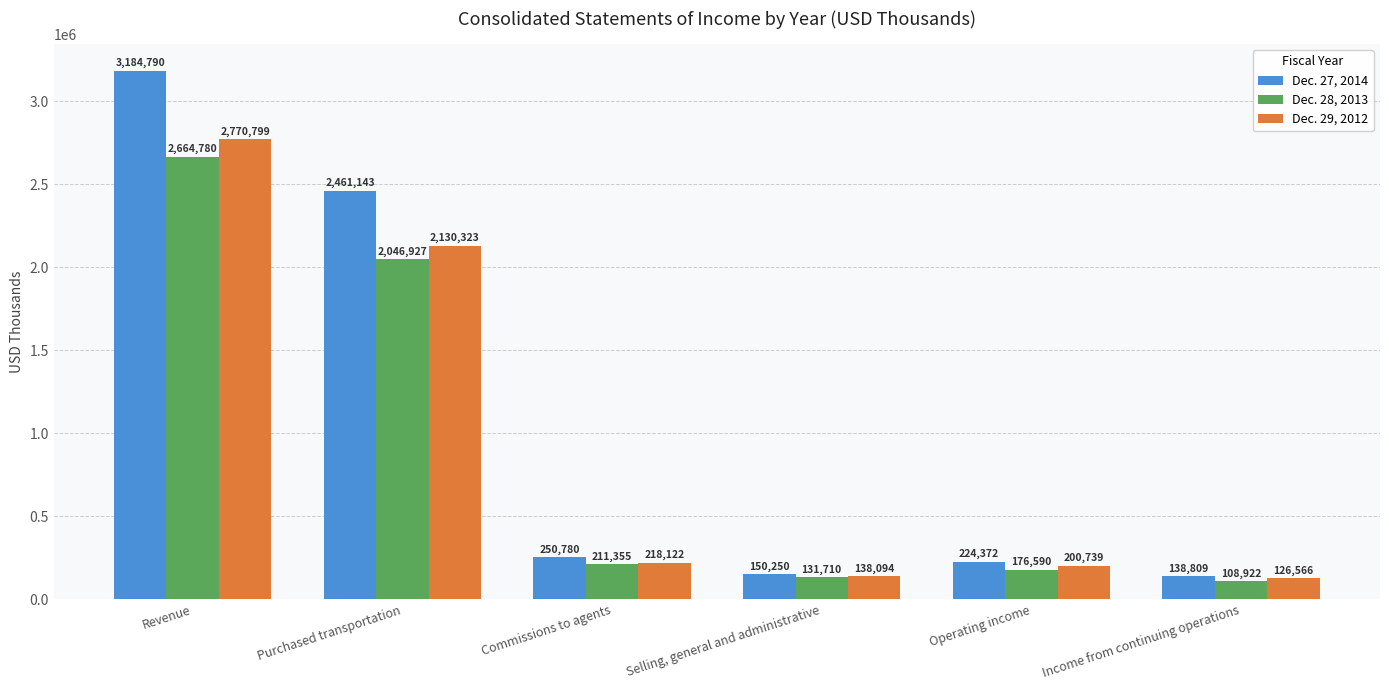

List the labels in order of Dec. 28, 2013 value, smallest first.

Income from continuing operations, Selling, general and administrative, Operating income, Commissions to agents, Purchased transportation, Revenue